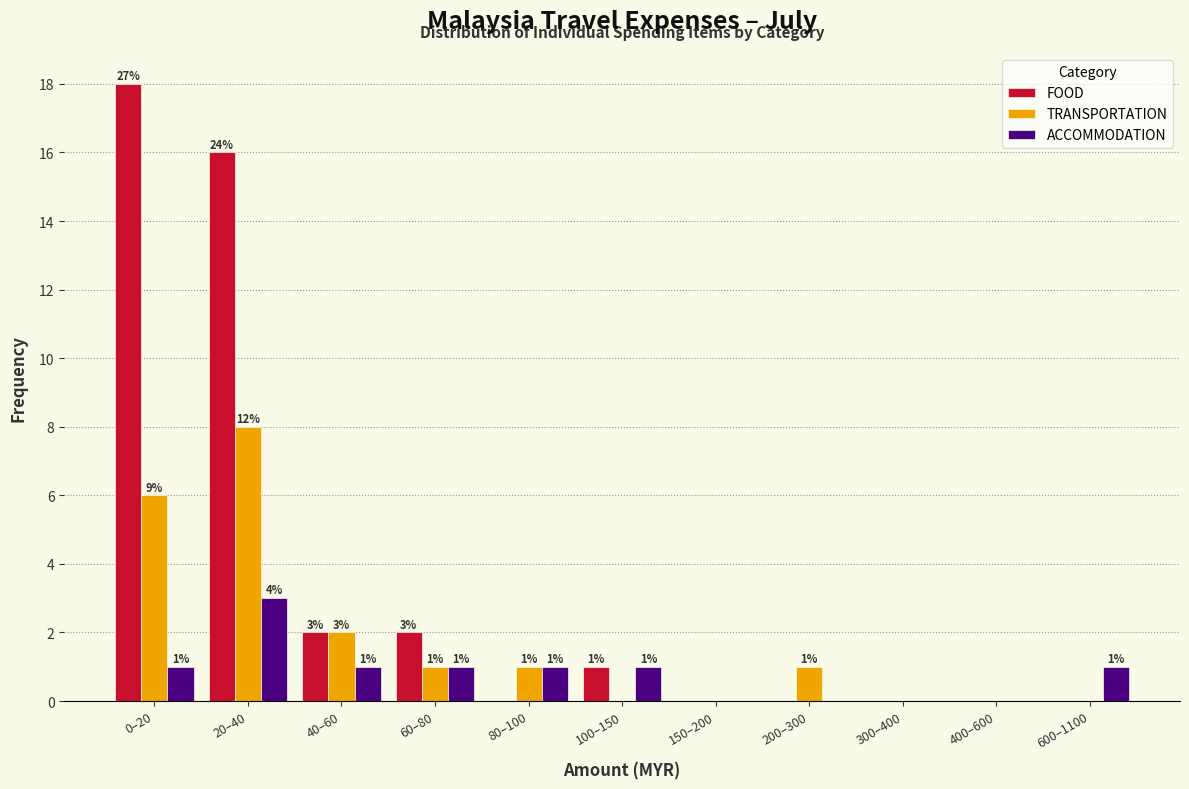

Reading left to right, list all the values displayed in this chart.

FOOD: 0–20=18	20–40=16	40–60=2	60–80=2	80–100=0	100–150=1	150–200=0	200–300=0	300–400=0	400–600=0	600–1100=0
TRANSPORTATION: 0–20=6	20–40=8	40–60=2	60–80=1	80–100=1	100–150=0	150–200=0	200–300=1	300–400=0	400–600=0	600–1100=0
ACCOMMODATION: 0–20=1	20–40=3	40–60=1	60–80=1	80–100=1	100–150=1	150–200=0	200–300=0	300–400=0	400–600=0	600–1100=1